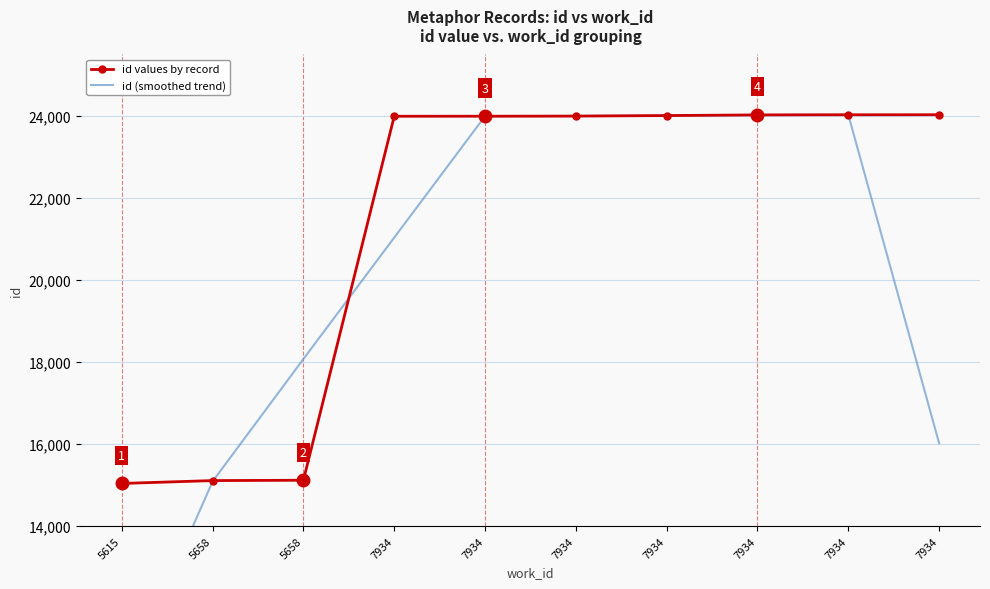

True or false: id values by record and id (smoothed trend) cross at least once.

True